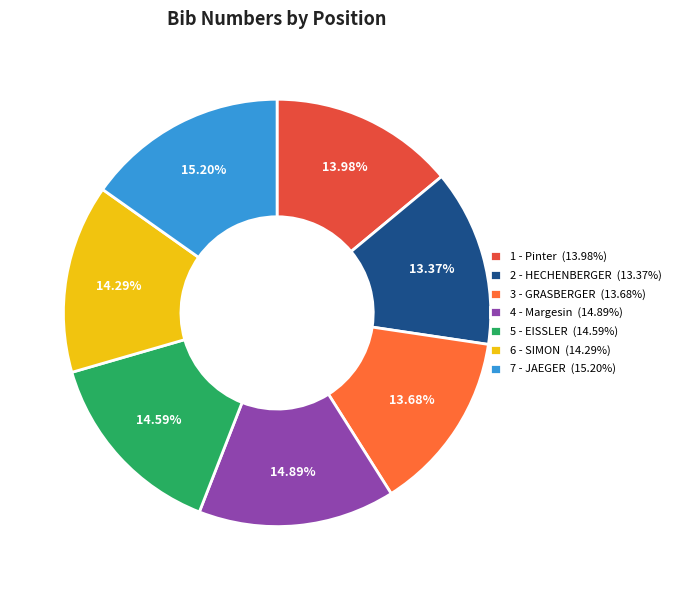

Is there a majority slice in this chart?

No